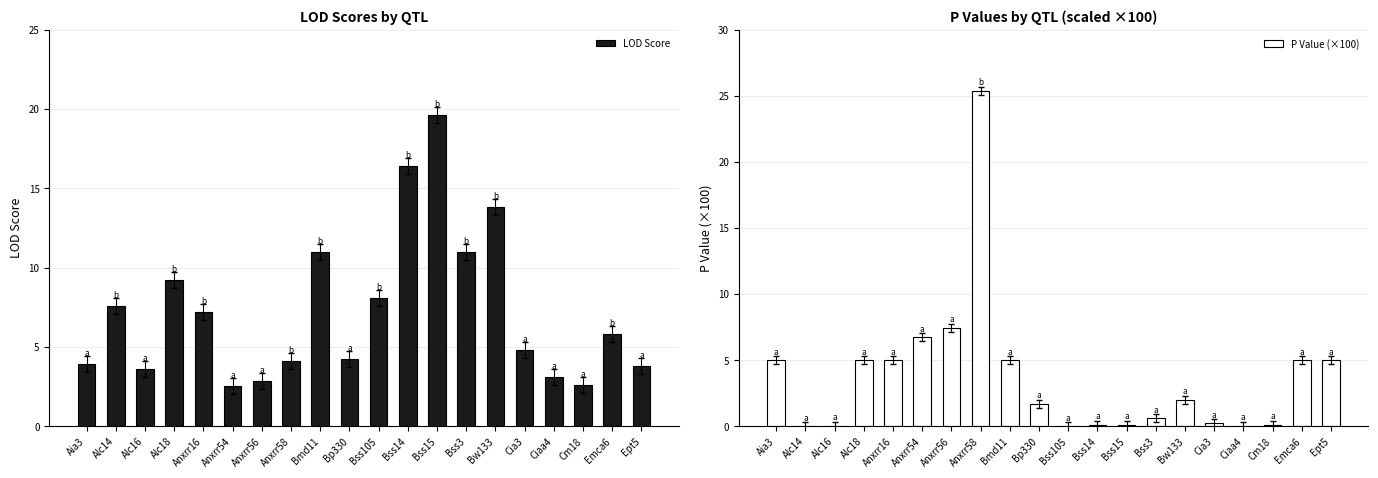

Read the P Value (×100) value at Anxrr16.

5.0